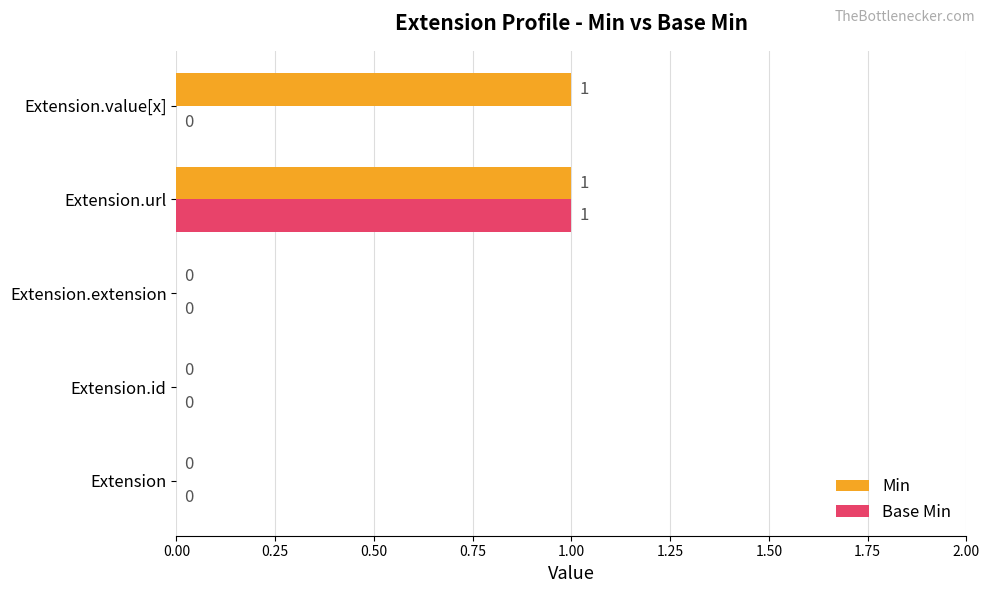

How many Base Min values are between 0 and 1?

5